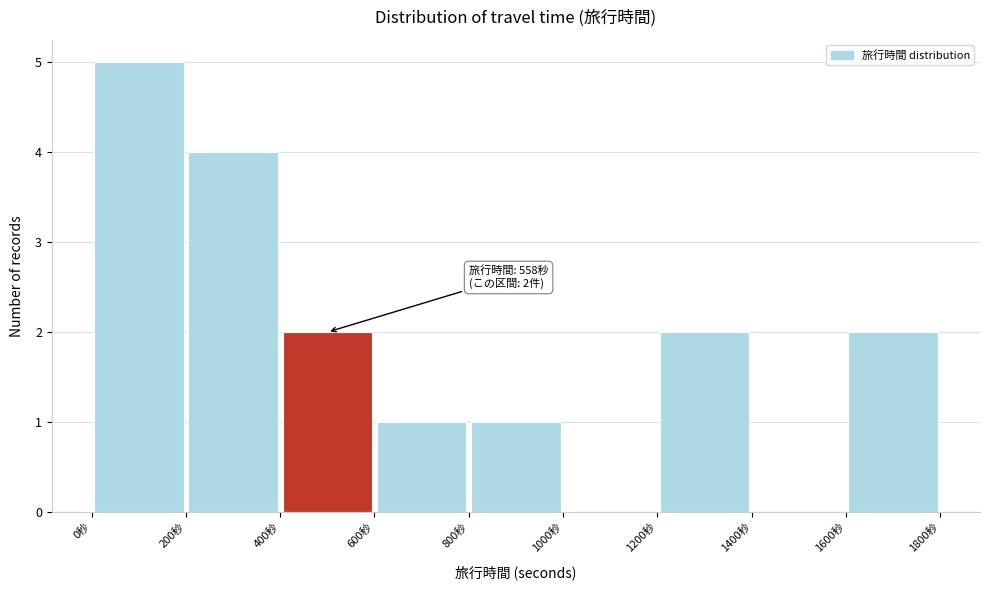

Over which range of the x-axis is the bar tallest?

0 to 200